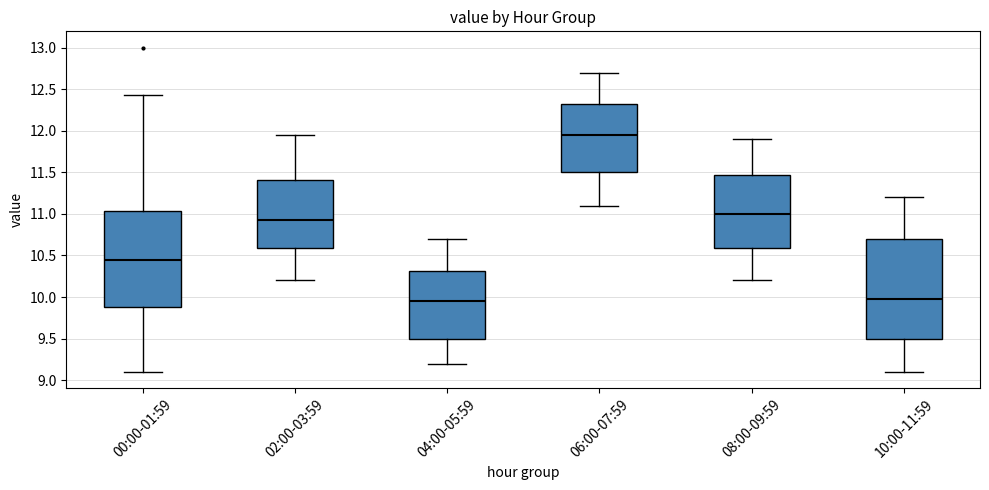

Which box is the tallest, from its lower edge to its upper edge?

10:00-11:59